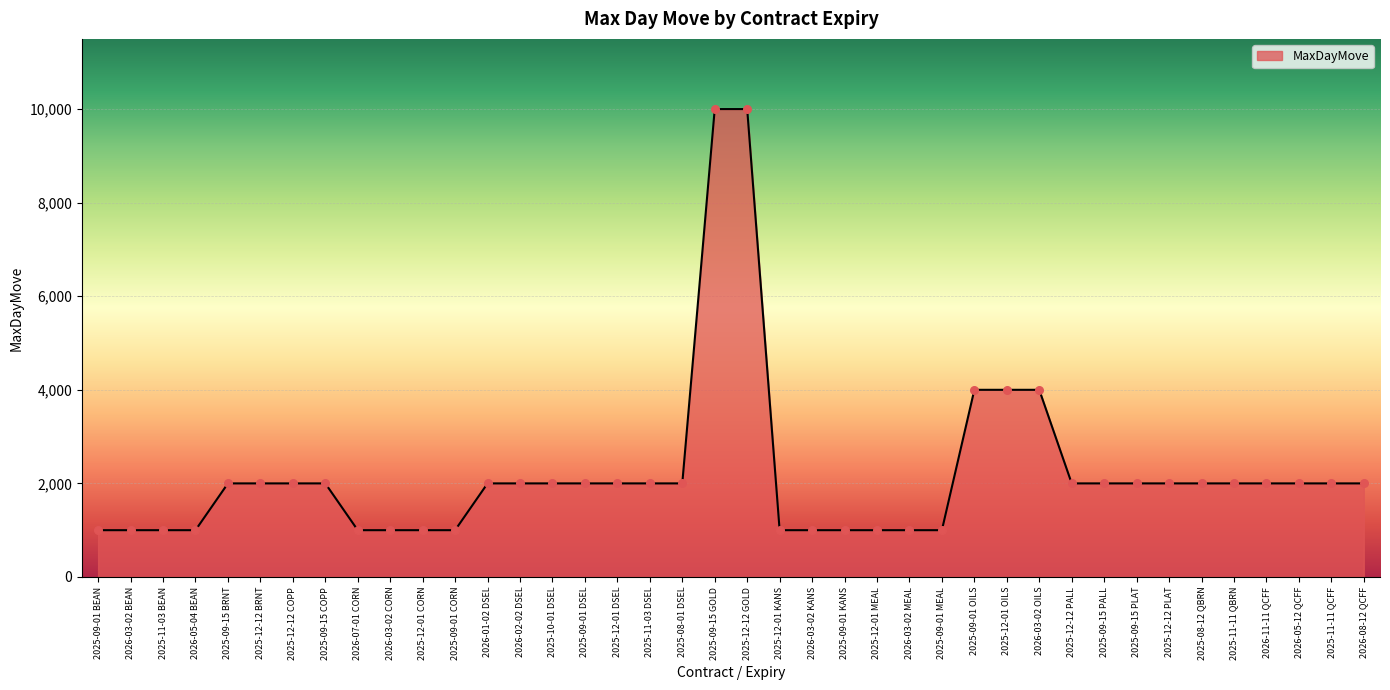

What is the ratio of the value at 2025-12-12 BRNT to the value at 2025-12-01 KANS?

2.0